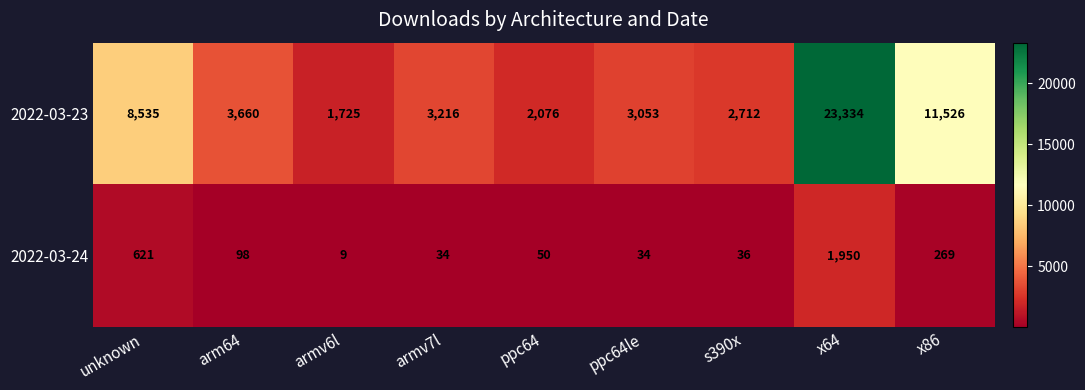

What is the total value across all series at x64?

25284